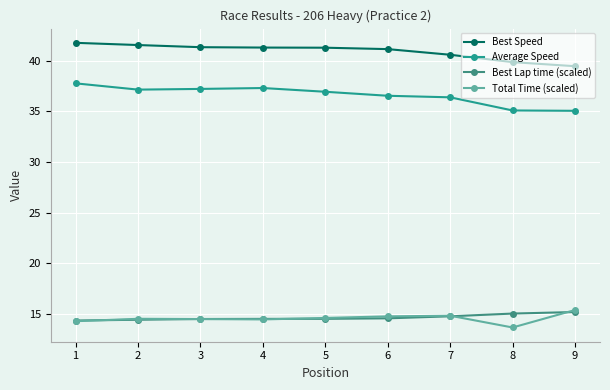

How many values in the Best Speed series are below 41?

3